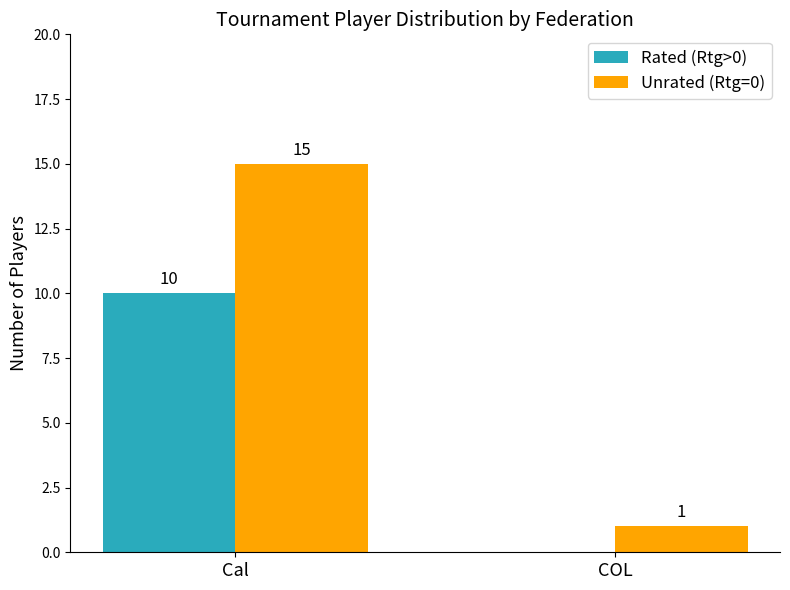

Which series changed the most between Cal and COL?

Unrated (Rtg=0)